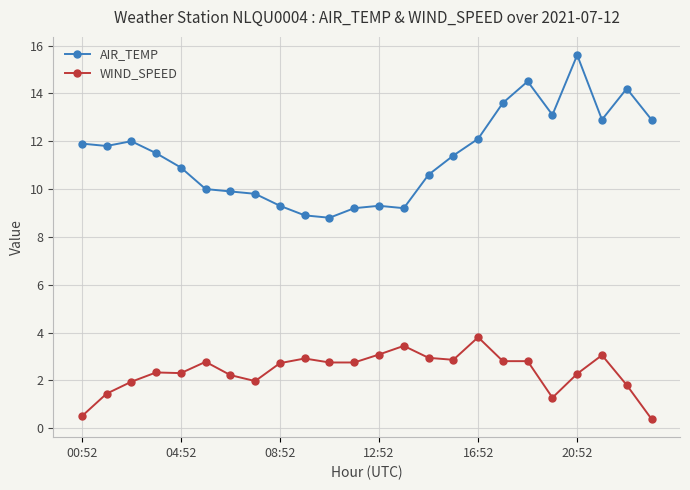

True or false: WIND_SPEED and AIR_TEMP intersect in this chart.

False